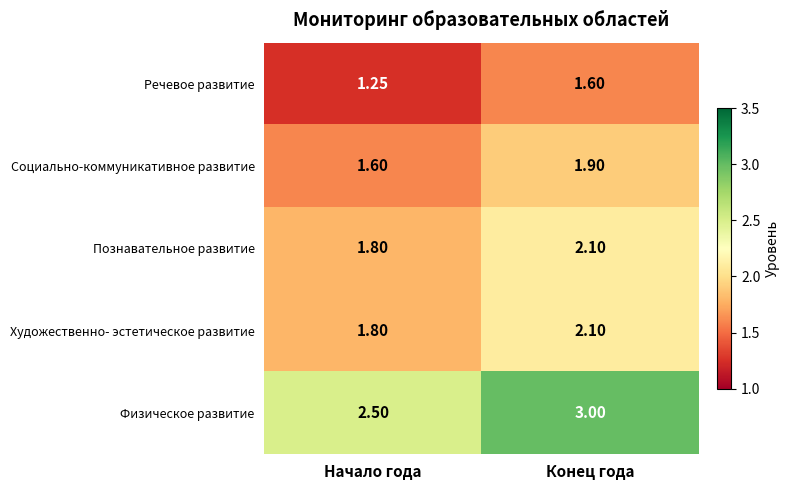

At which category is the sum across all series the highest?

Конец года